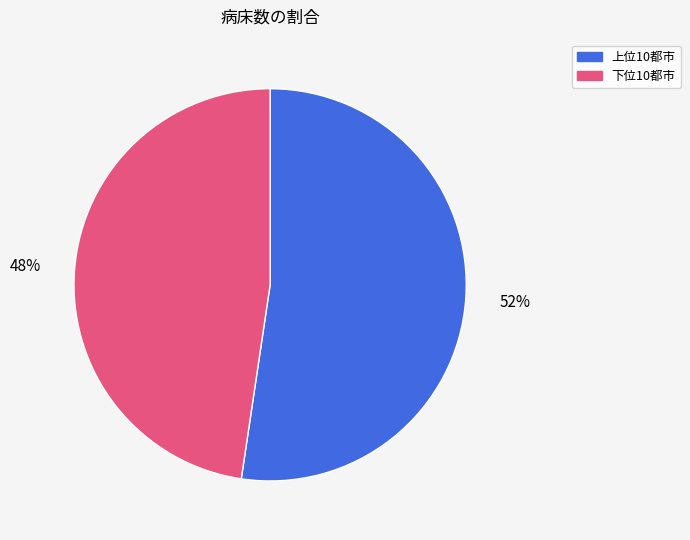

Does any single category account for the majority?

Yes